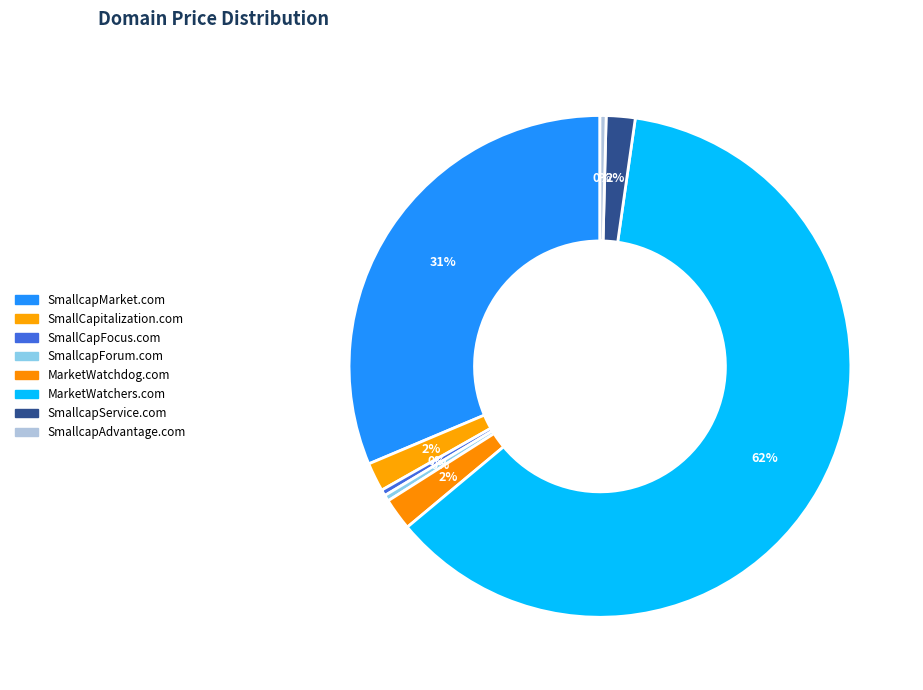

Which slice is the largest?

MarketWatchers.com